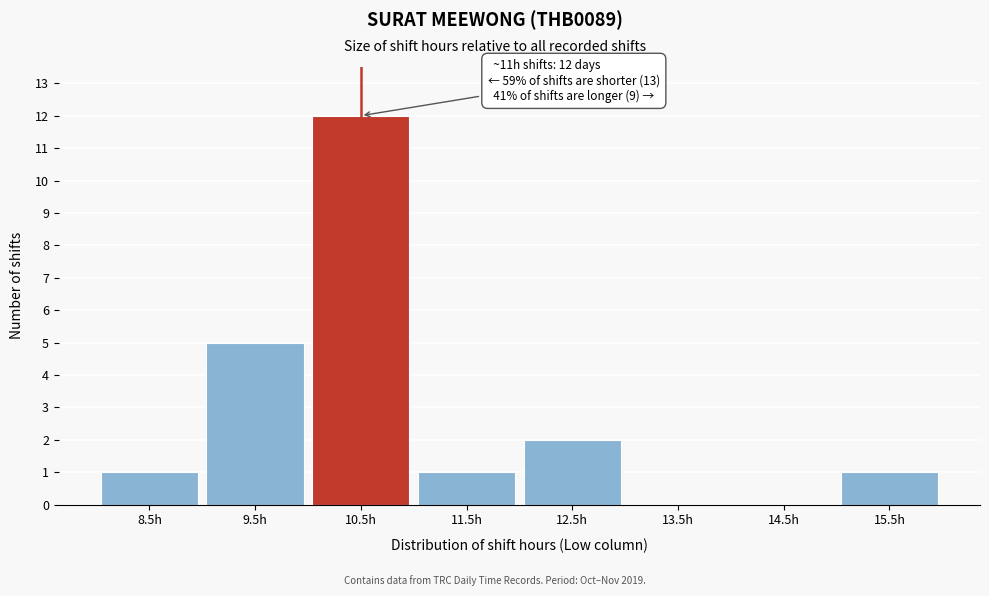

Reading right to left, transcribe all the data shown in this chart.

15.5h=1	14.5h=0	13.5h=0	12.5h=2	11.5h=1	10.5h=12	9.5h=5	8.5h=1